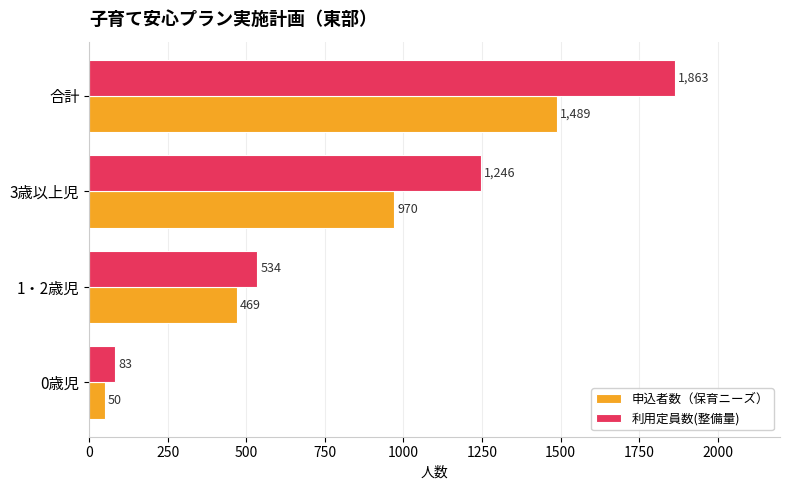

What is the difference between the maximum and second lowest values in the 申込者数（保育ニーズ） series?

1020